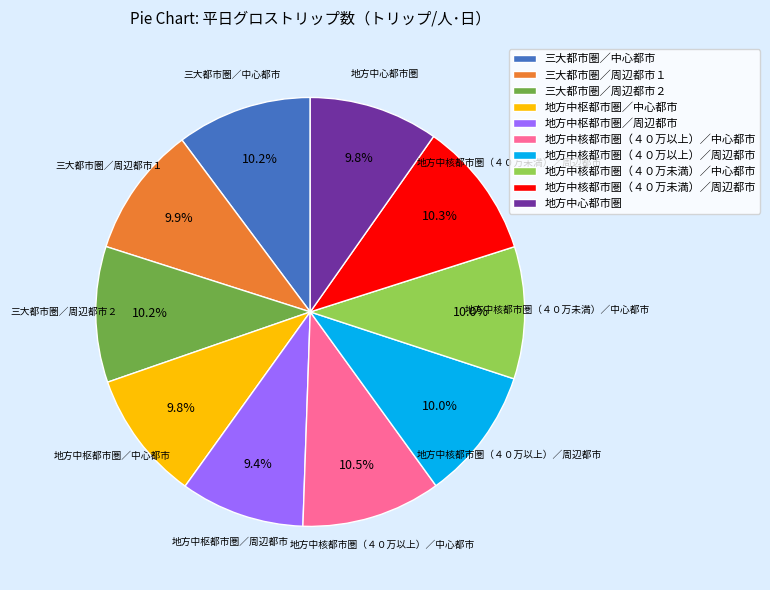

Is the sum of 三大都市圏／周辺都市２ and 地方中核都市圏（４０万未満）／中心都市 greater than half?

No